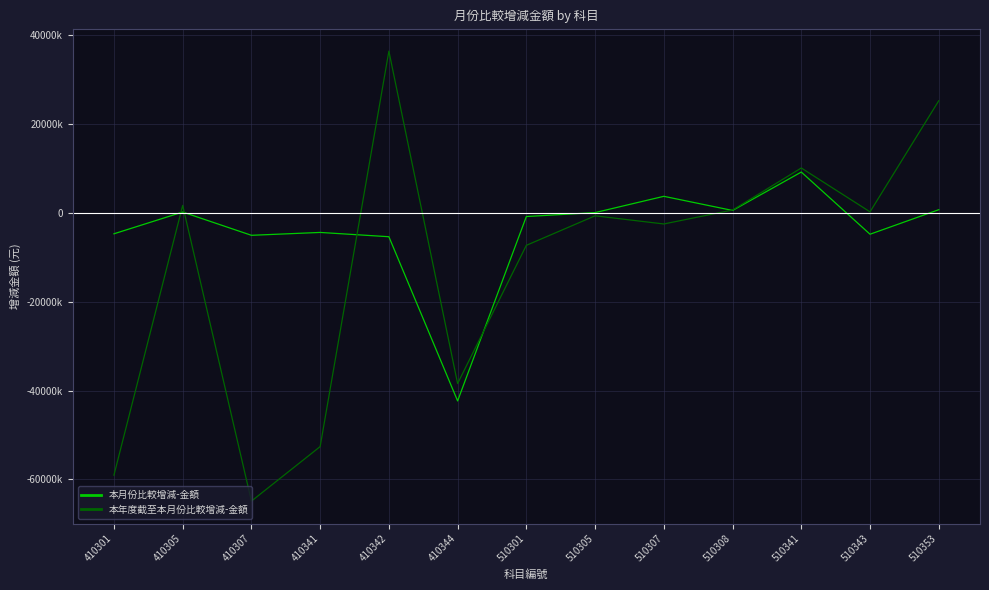

What is the spread (max minus min) of values at 510307?

6226861